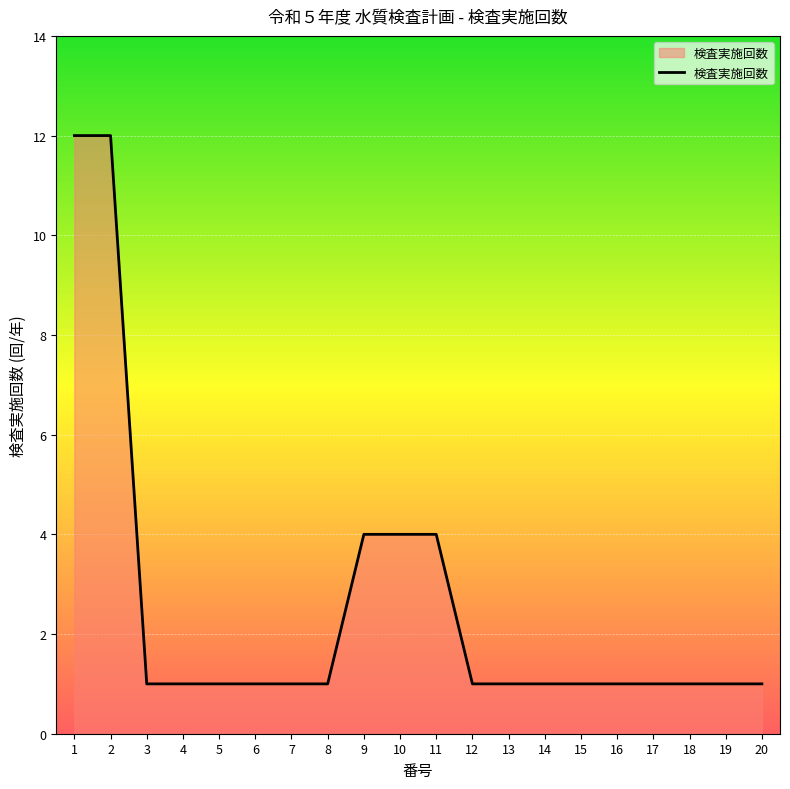

Count the number of categories in the chart.

20